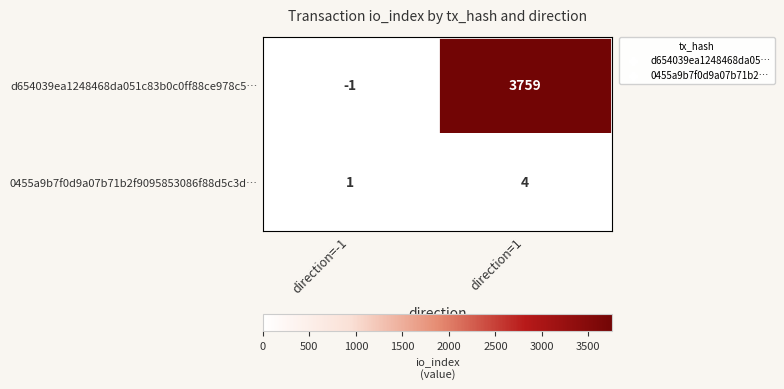

Where is 0455a9b7f0d9a07b71b2f9095853086f88d5c3d… nearest to the value 2?

direction=-1